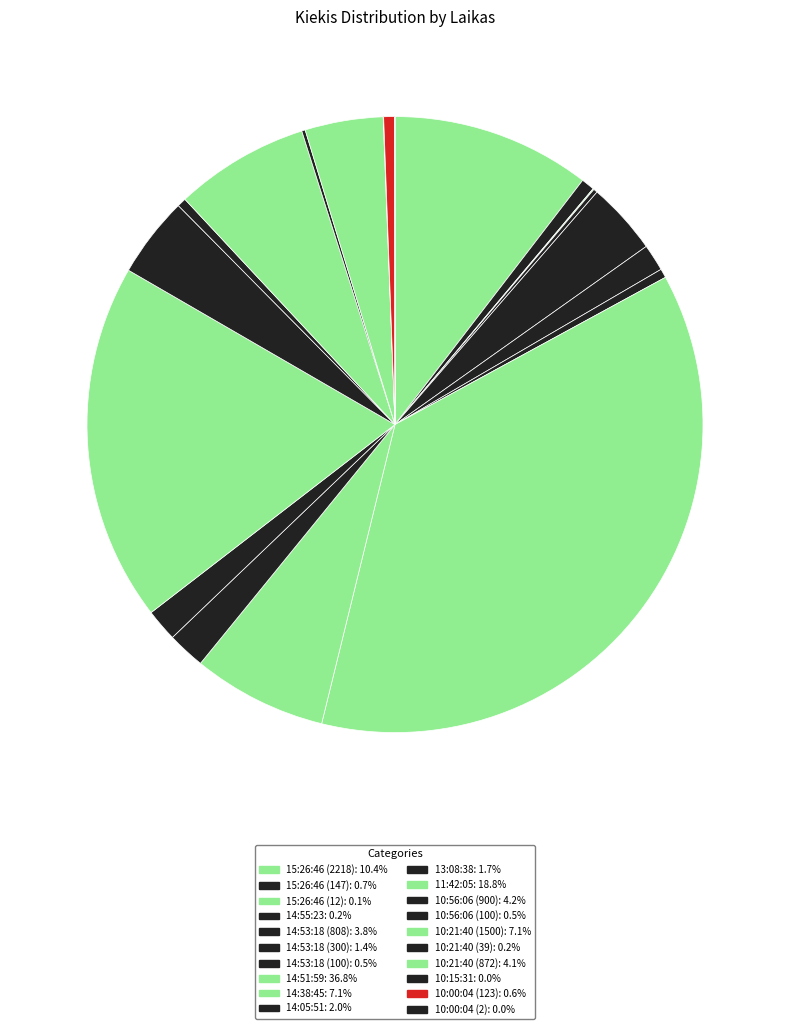

The 15:26:46 (12) slice represents 1% of the pie. True or false?

False